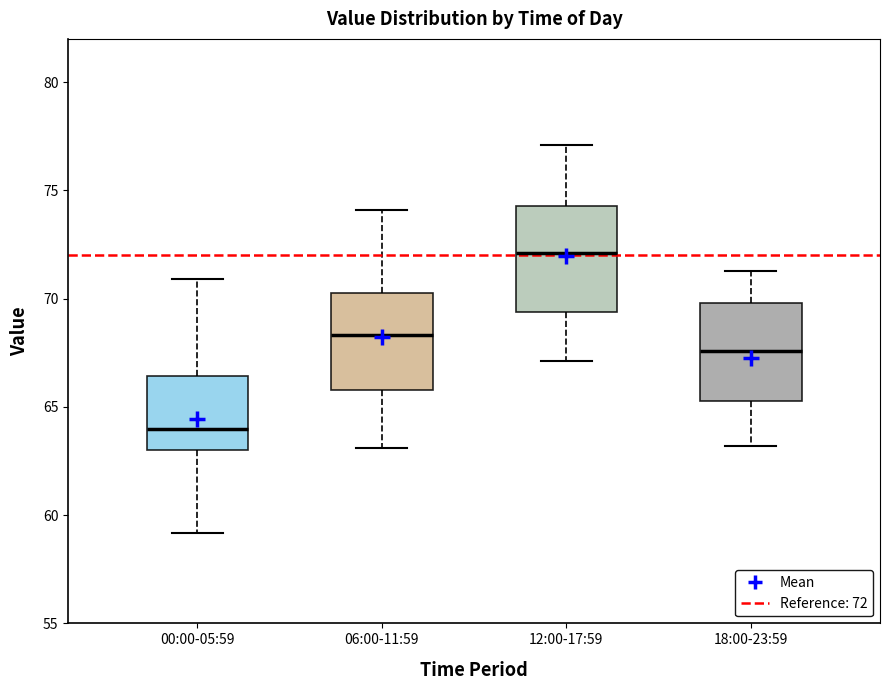

Which box's median line is the lowest?

00:00-05:59